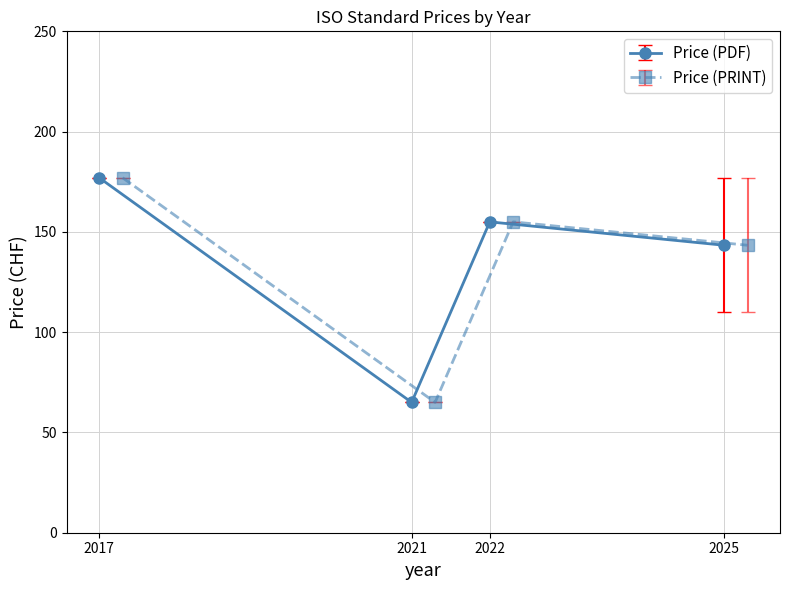

Rank the categories by Price (PDF) value from lowest to highest.

2021, 2025, 2022, 2017